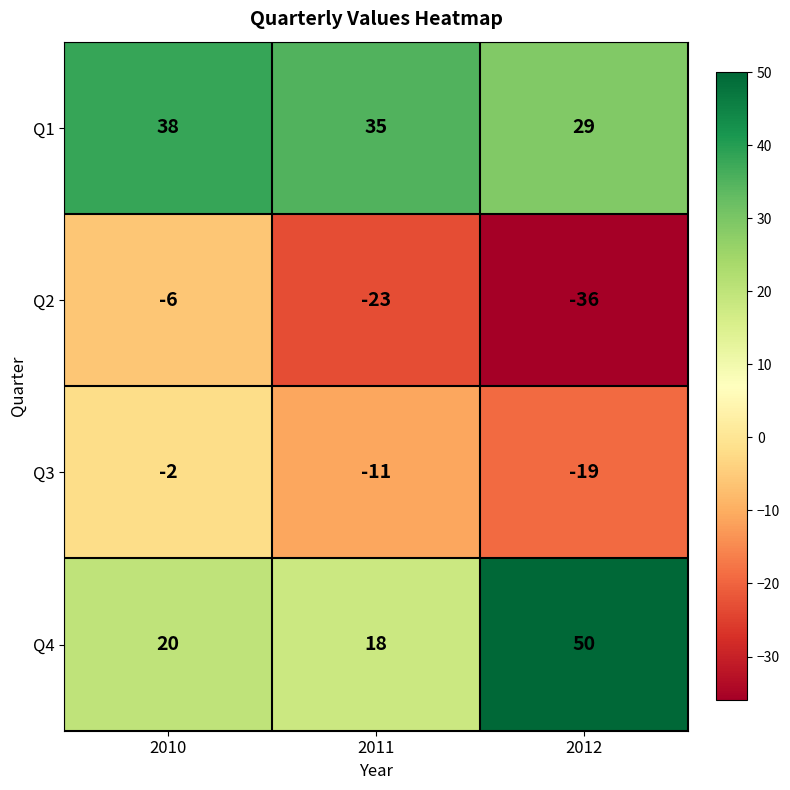

At how many categories does at least one series exceed 5?

3